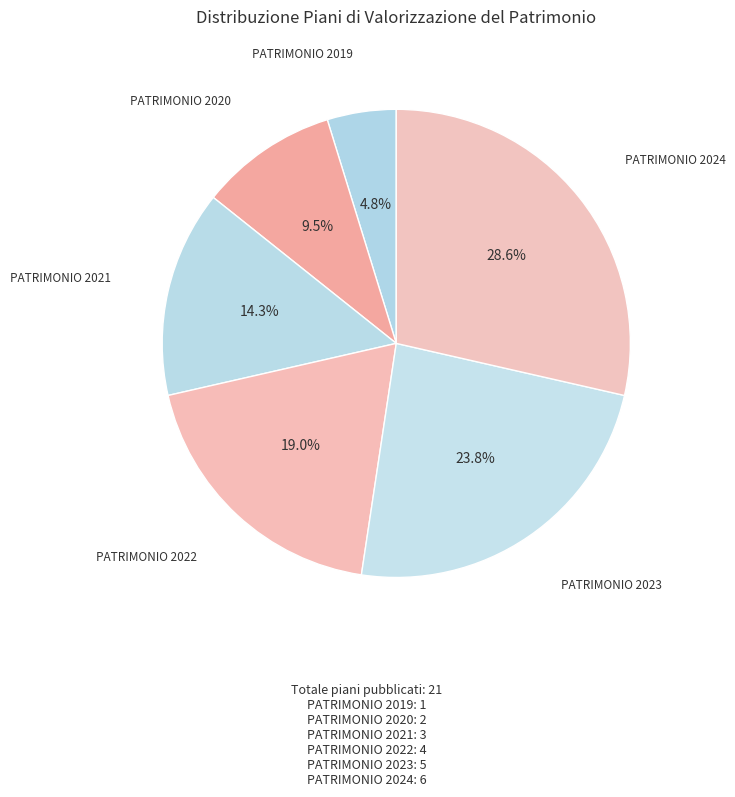

Which category has the smallest portion of the pie?

PATRIMONIO 2019